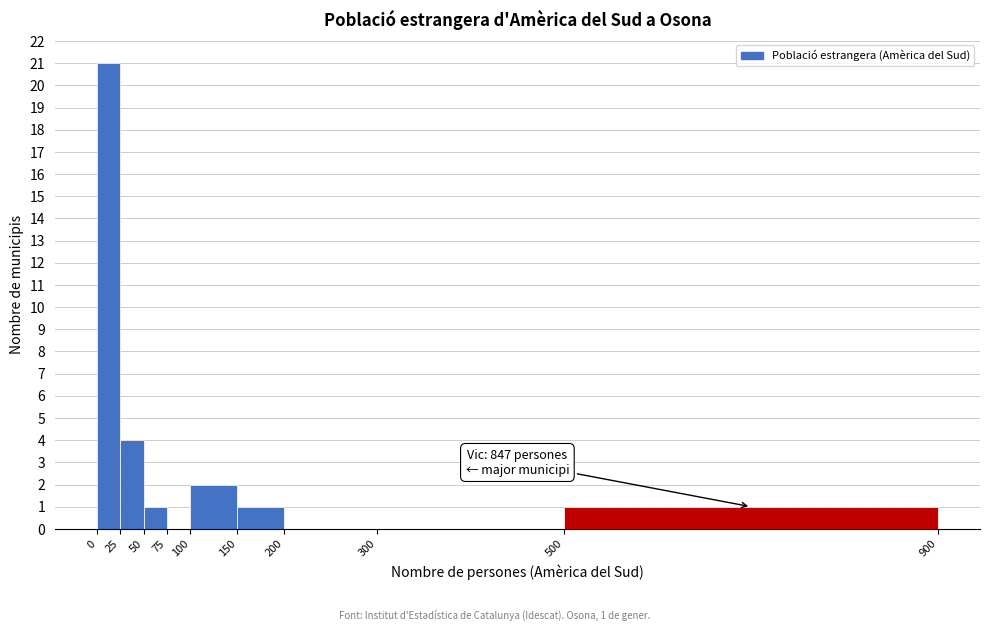

Over which range of the x-axis is the bar tallest?

0 to 25